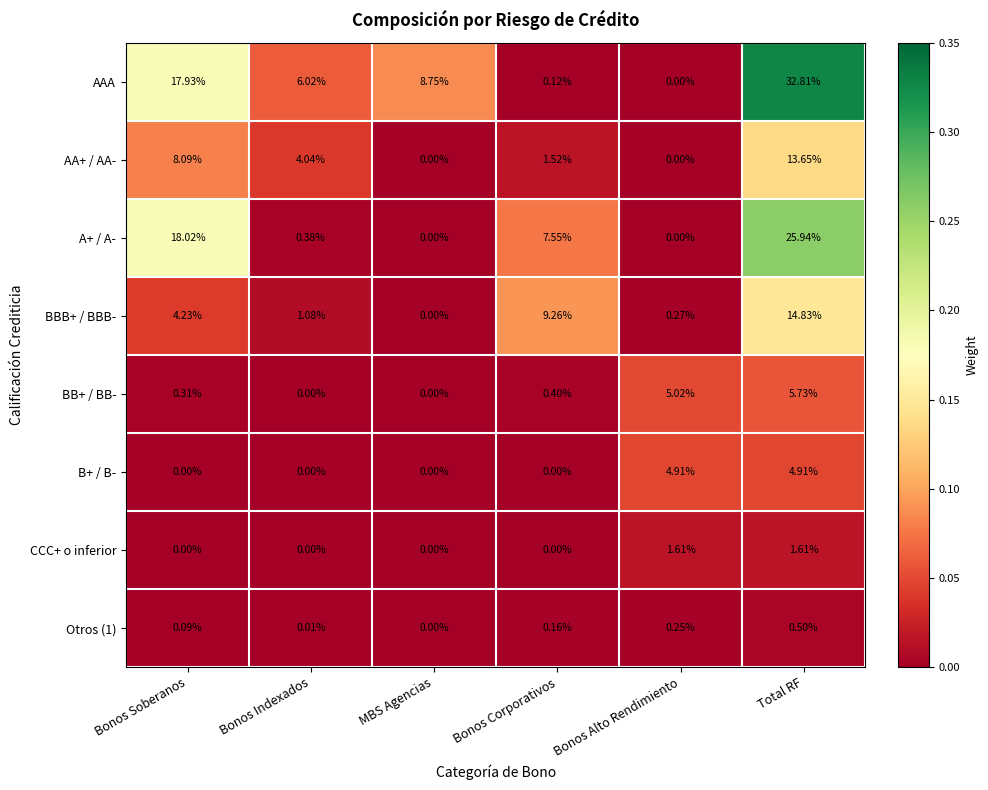

Is the value of A+ / A- at Total RF greater than the value of CCC+ o inferior at Bonos Indexados?

Yes